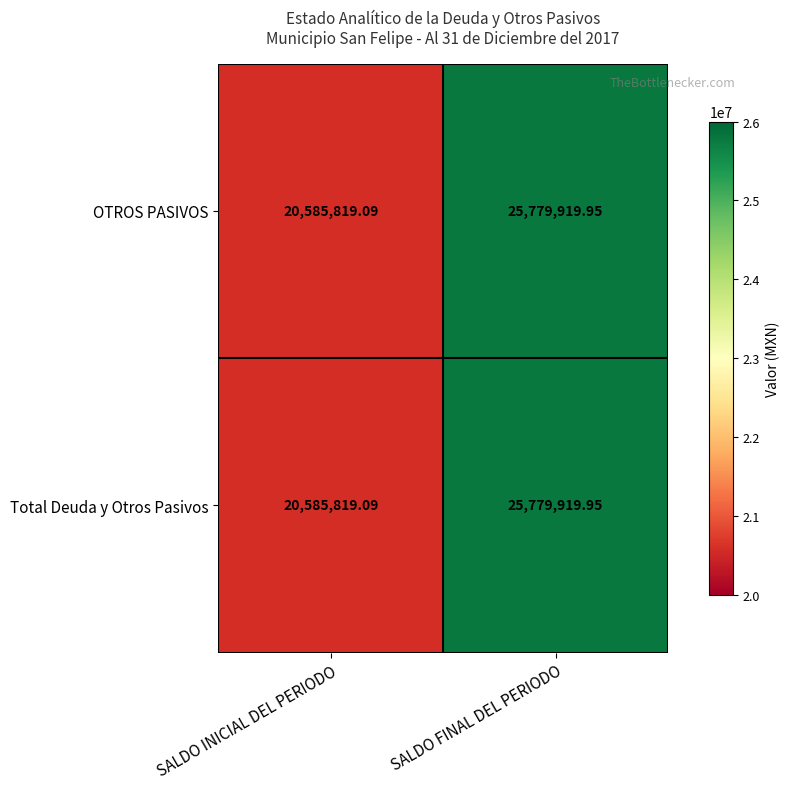

Where is OTROS PASIVOS nearest to the value 23182869?

SALDO INICIAL DEL PERIODO